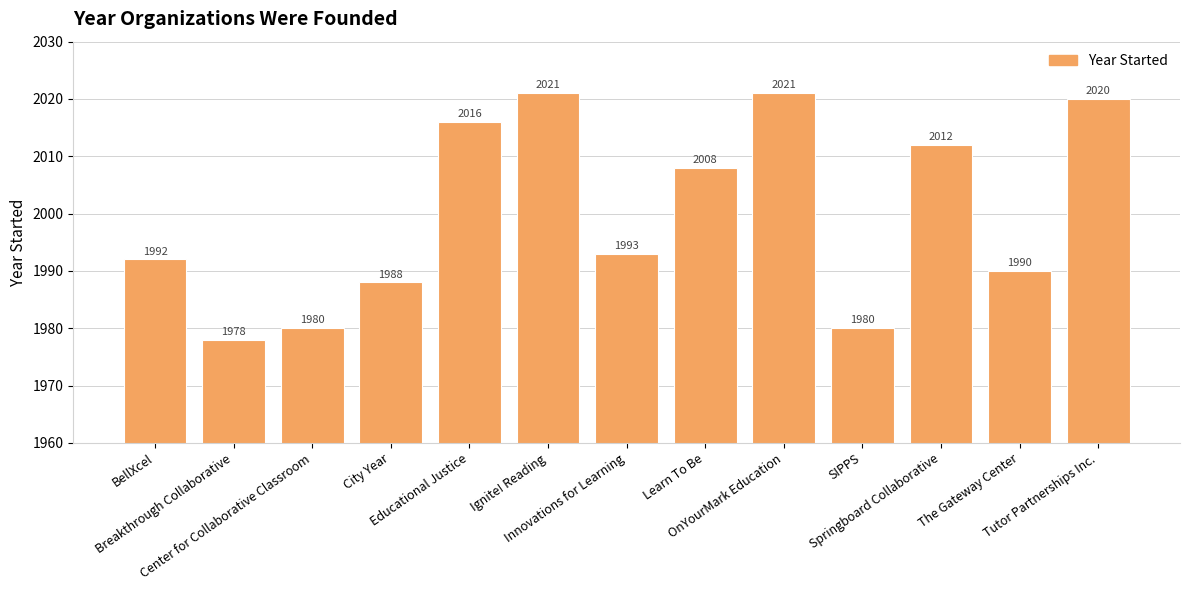

What is the value of the 12th bar from the left?

1990